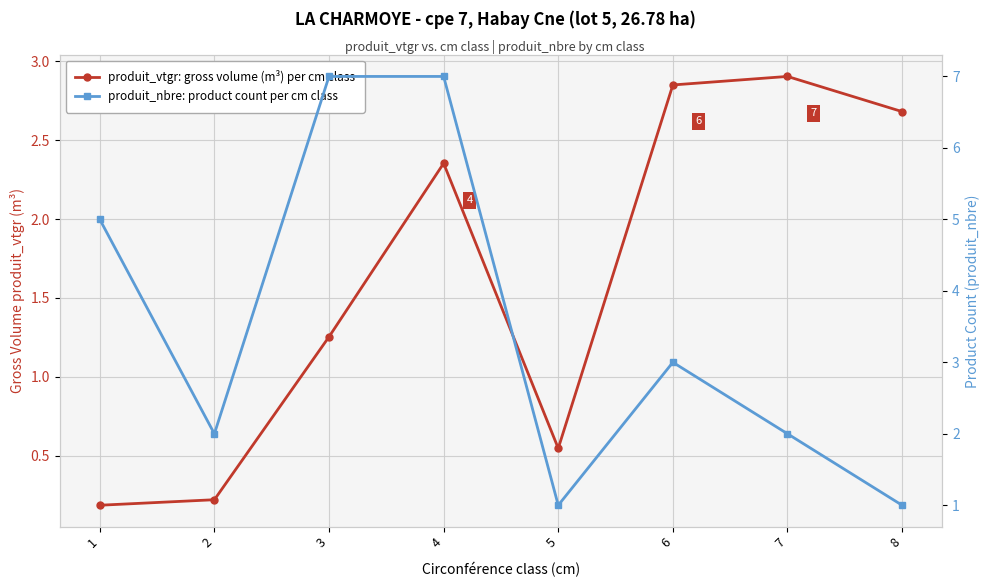

After their last crossing, which series has the higher values: produit_vtgr (gross volume, m³) or produit_nbre (product count)?

produit_vtgr (gross volume, m³)